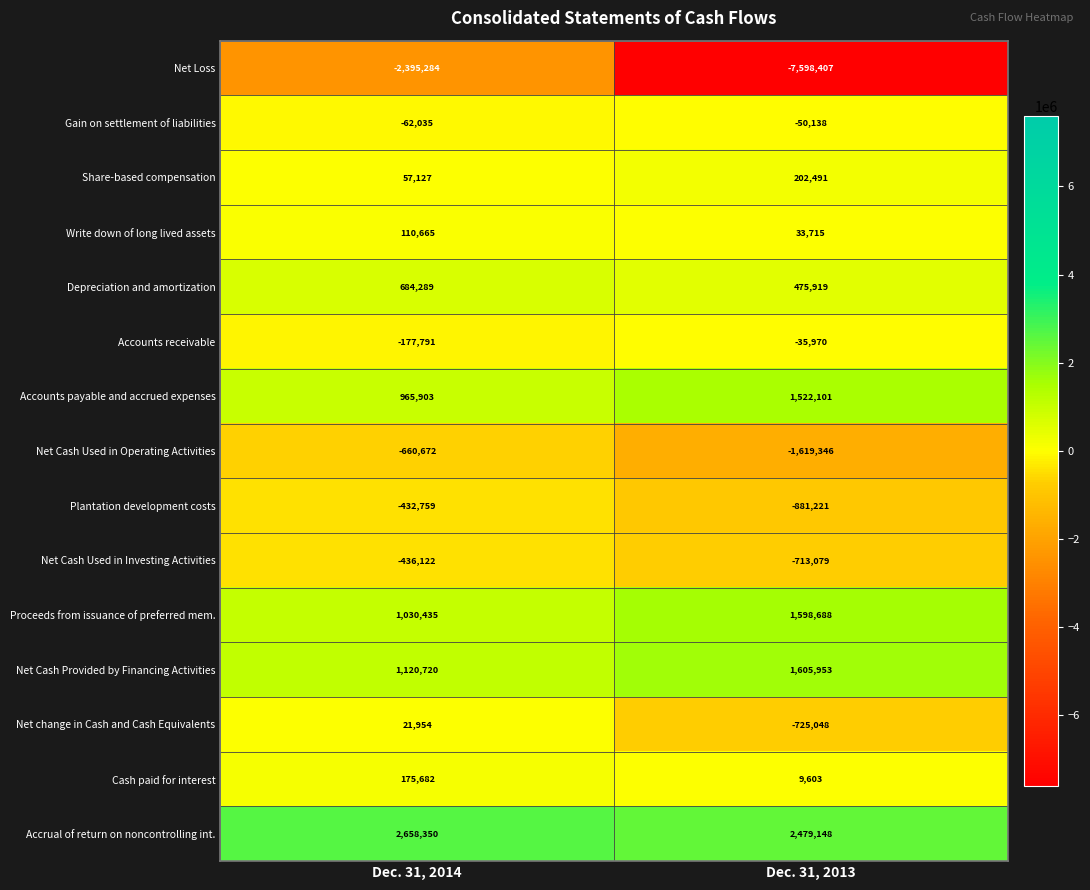

Is it true that Gain on settlement of liabilities equals -78748 at Dec. 31, 2013?

False